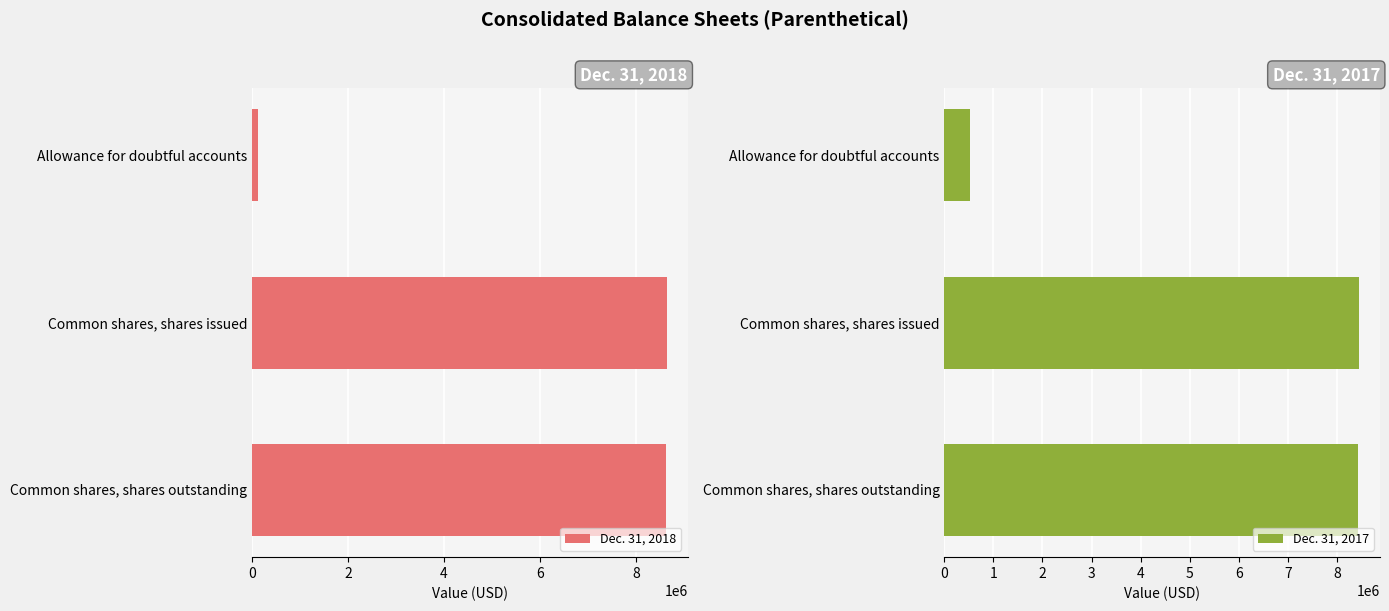

What is the difference between the maximum and minimum values in the Dec. 31, 2018 series?

8511623